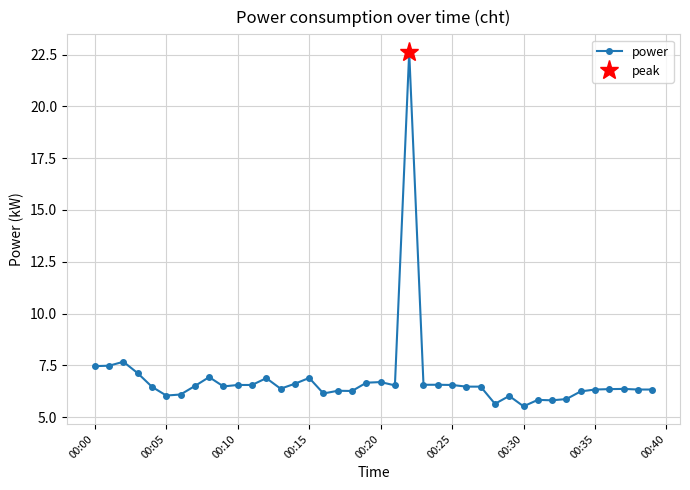

True or false: power has more than 2 points higher than both neighbors.

True